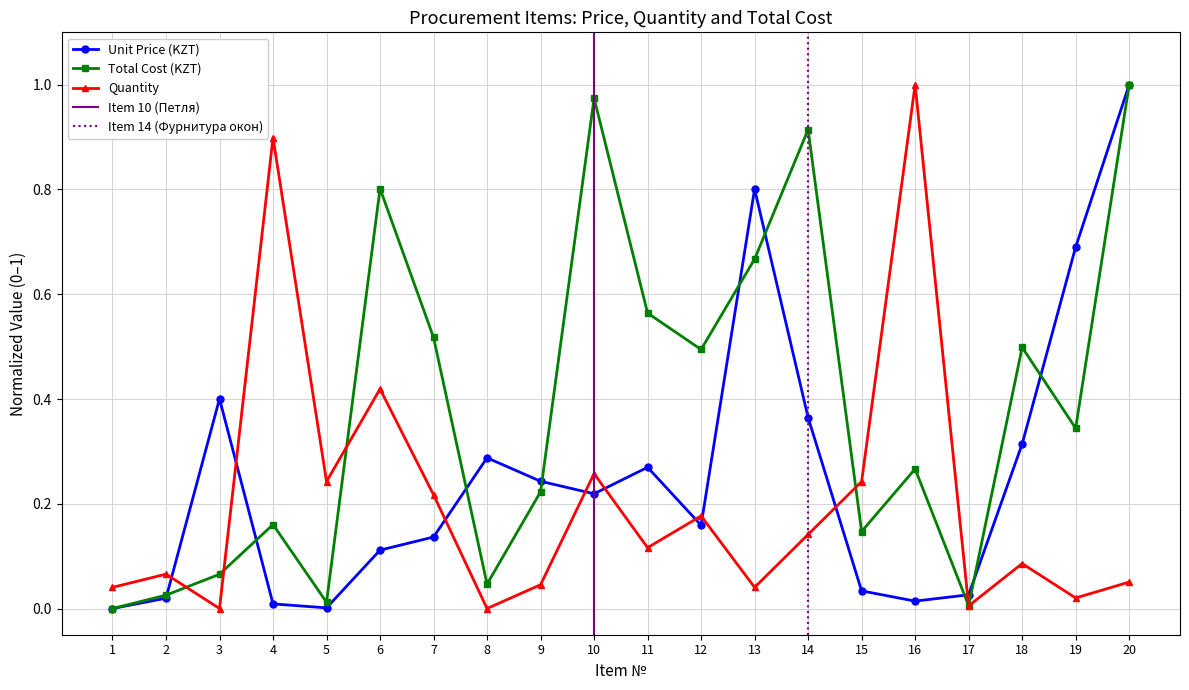

After their last crossing, which series has the higher values: Quantity or Unit Price (KZT)?

Unit Price (KZT)